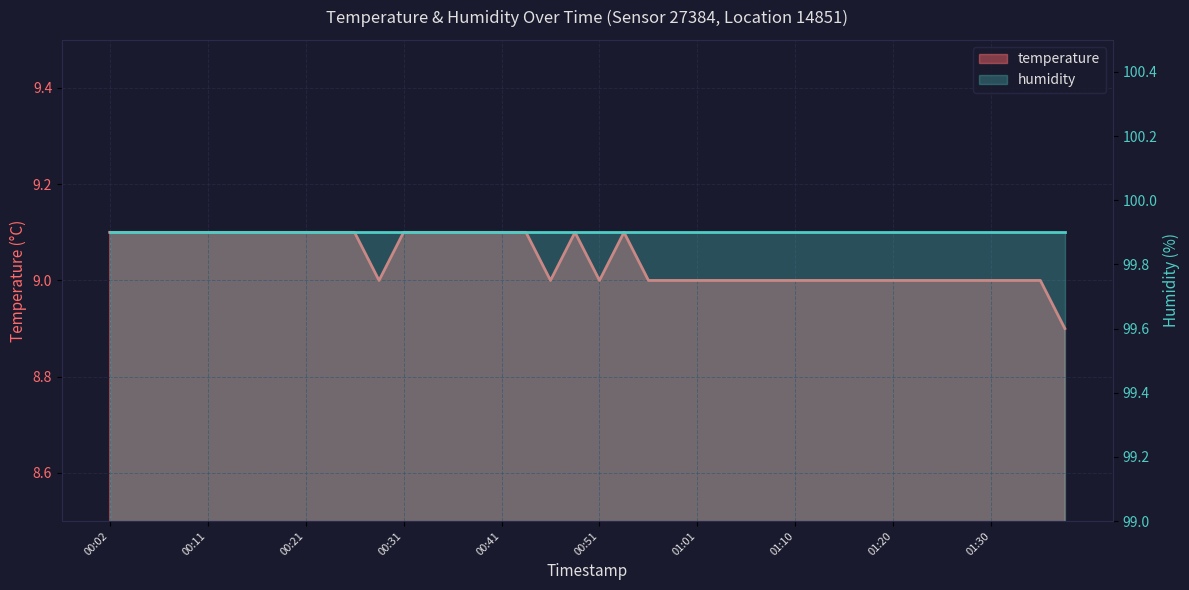

Reading right to left, list all the values displayed in this chart.

01:38=8.9	01:35=9.0	01:33=9.0	01:30=9.0	01:28=9.0	01:25=9.0	01:23=9.0	01:20=9.0	01:18=9.0	01:15=9.0	01:13=9.0	01:10=9.0	01:08=9.0	01:06=9.0	01:03=9.0	01:01=9.0	00:58=9.0	00:56=9.0	00:53=9.1	00:51=9.0	00:48=9.1	00:46=9.0	00:43=9.1	00:41=9.1	00:38=9.1	00:36=9.1	00:33=9.1	00:31=9.1	00:28=9.0	00:26=9.1	00:24=9.1	00:21=9.1	00:19=9.1	00:16=9.1	00:14=9.1	00:11=9.1	00:09=9.1	00:07=9.1	00:04=9.1	00:02=9.1